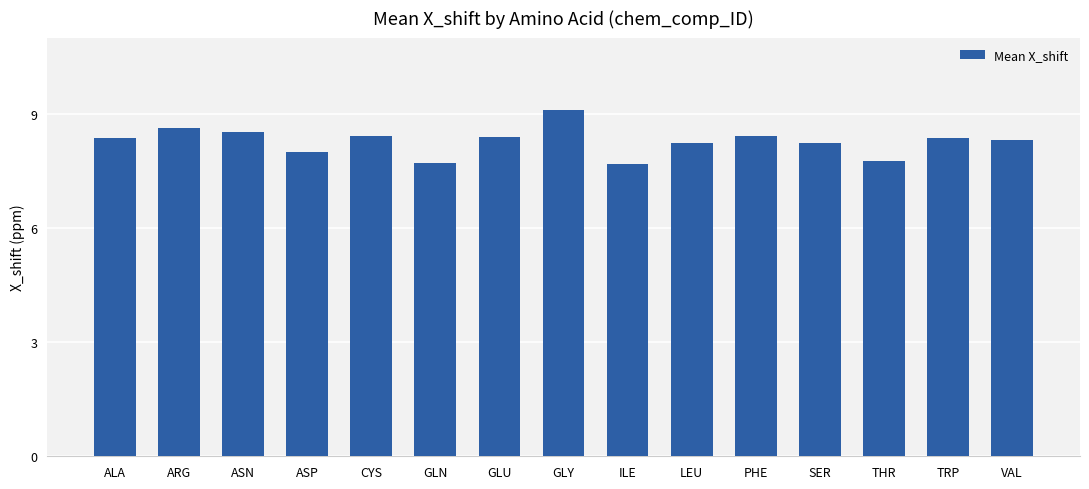

Where does the data first go above 8?

ALA